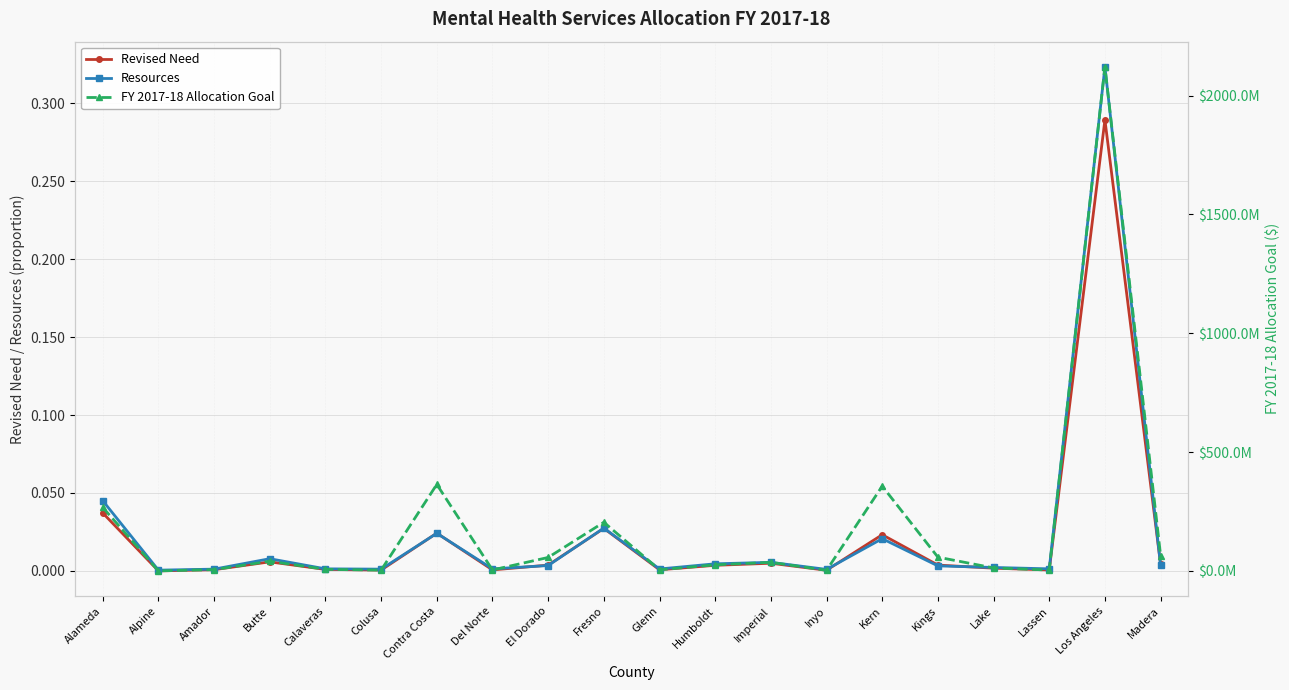

At how many categories does at least one series exceed 1072245649?

1